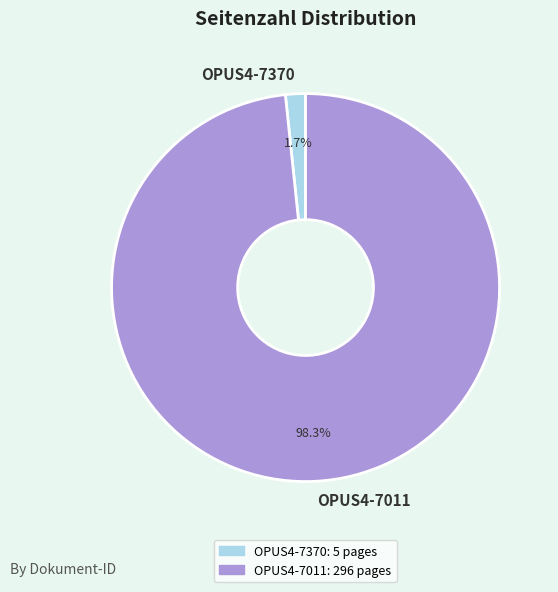

True or false: OPUS4-7011 accounts for 98% of the total.

True